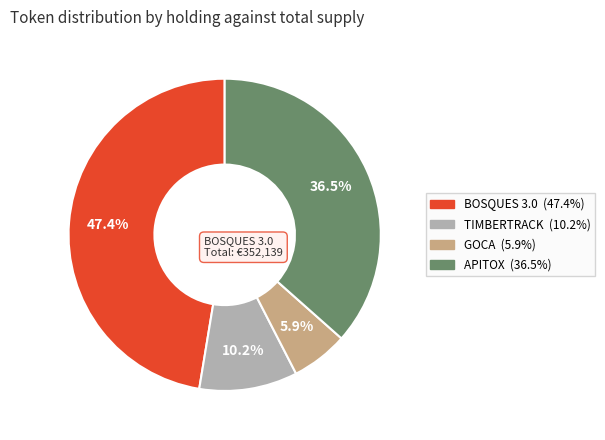

What is the largest slice in the pie chart?

BOSQUES 3.0